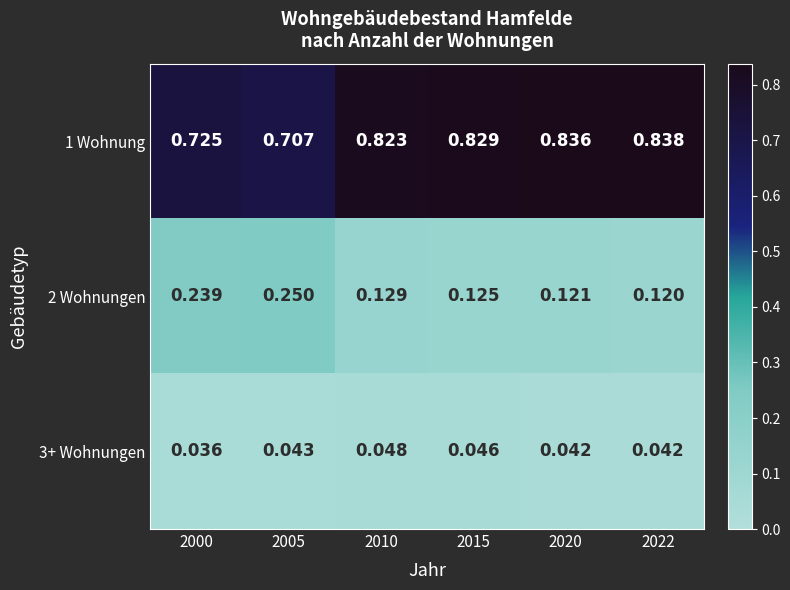

Is the value of 3+ Wohnungen at 2005 greater than the value of 2 Wohnungen at 2015?

No